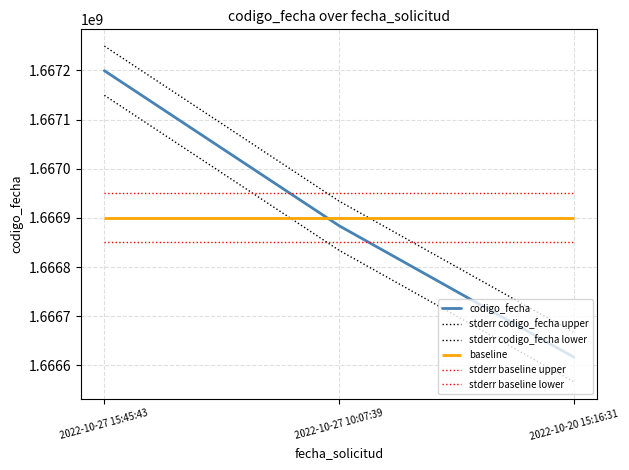

Is this an area chart (filled region under the line)?

No